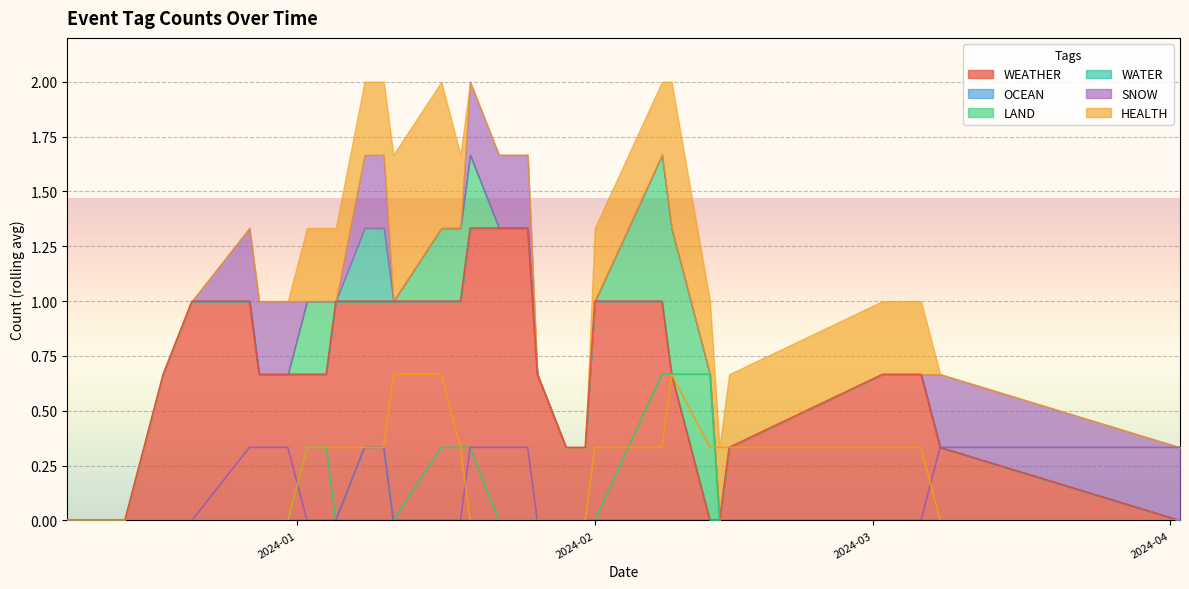

Between 2024-02-14 and 2024-01-05, which series saw the biggest shift?

WEATHER